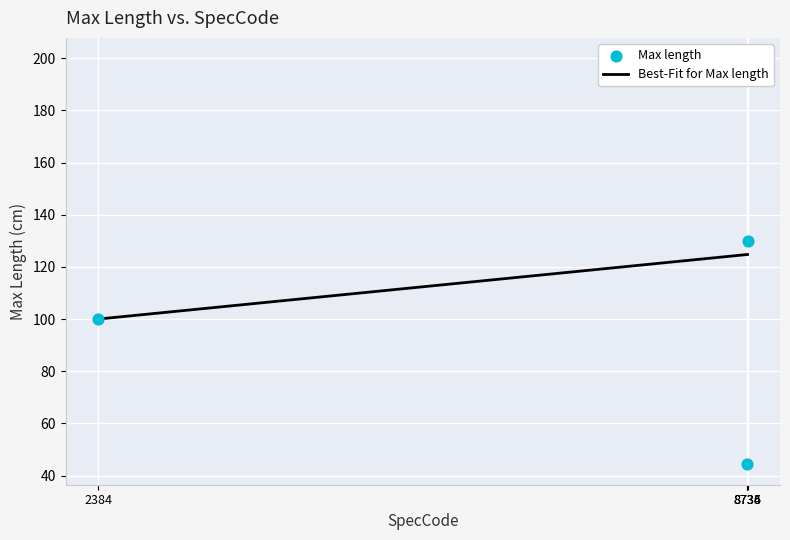

What is the change in value from 2384 to 8736?

+30.0